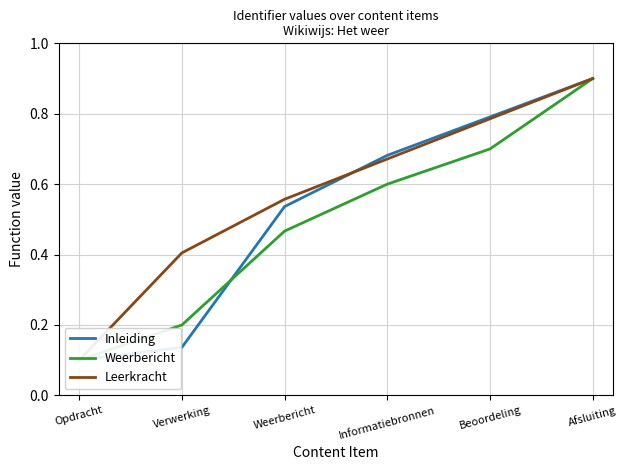

How many distinct data groups are displayed?

3